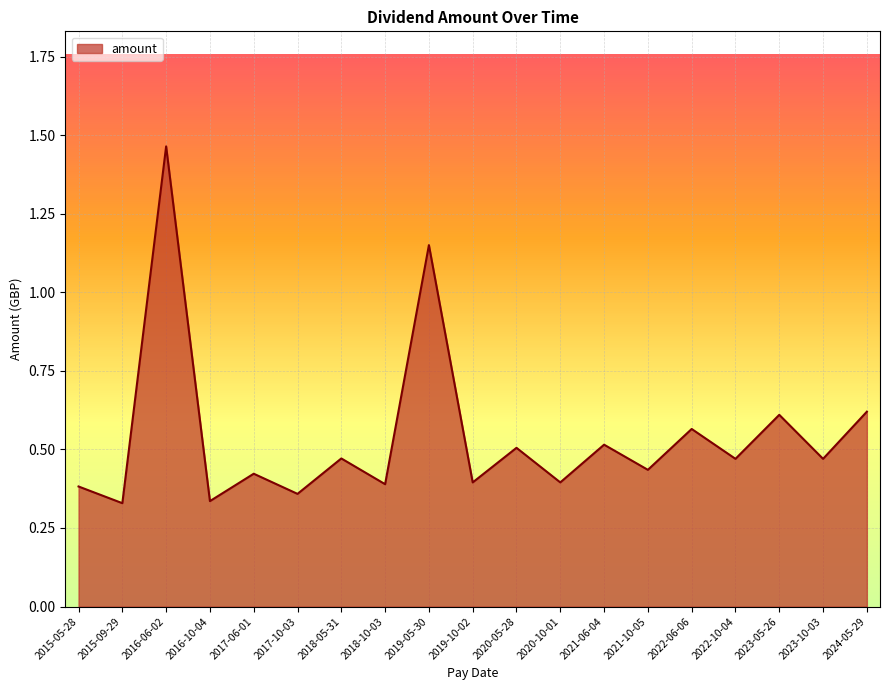

True or false: the data shows 0.2 at 2015-05-28.

False